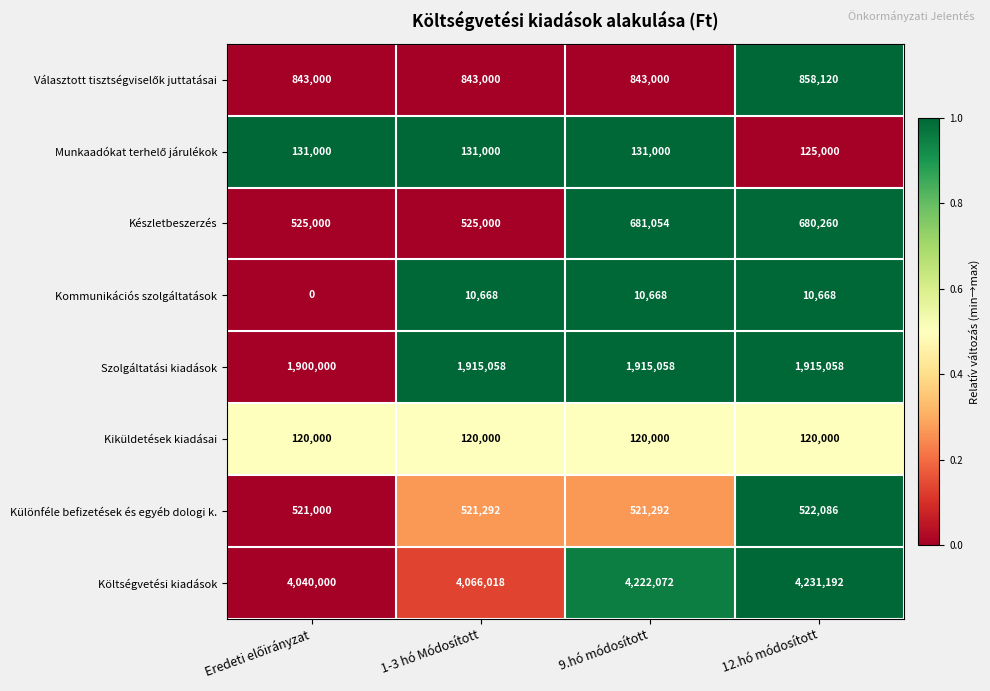

How many categories are shown in the chart?

4